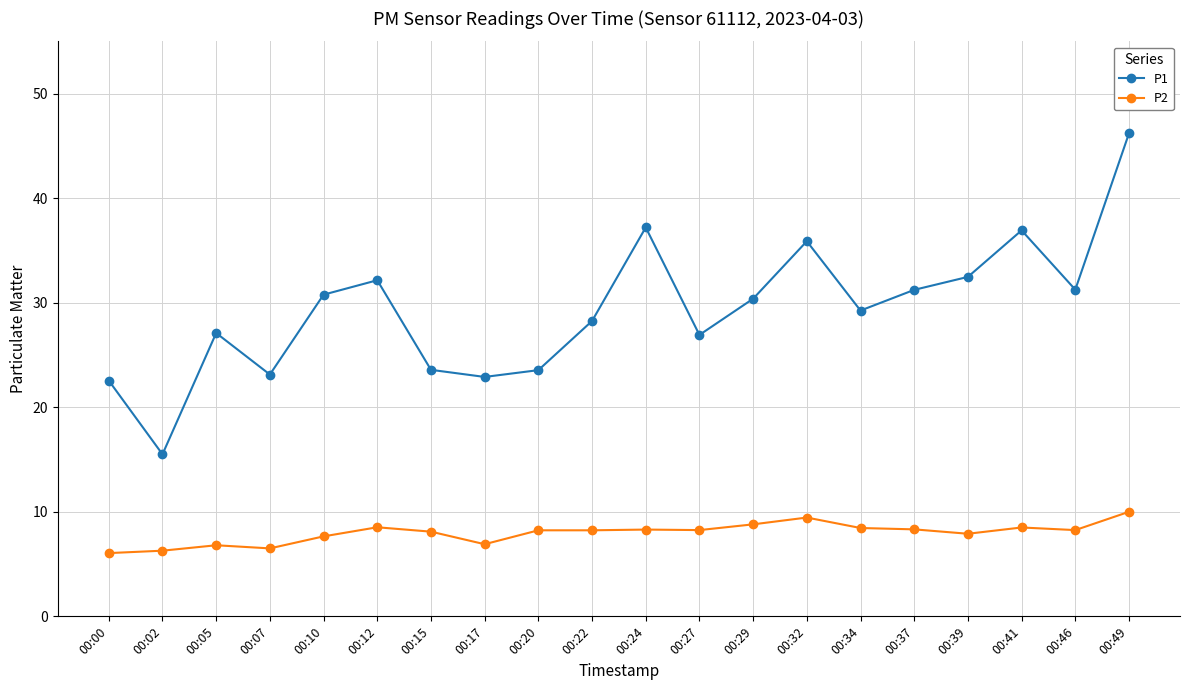

True or false: P1 has more than 0 points higher than both neighbors.

True